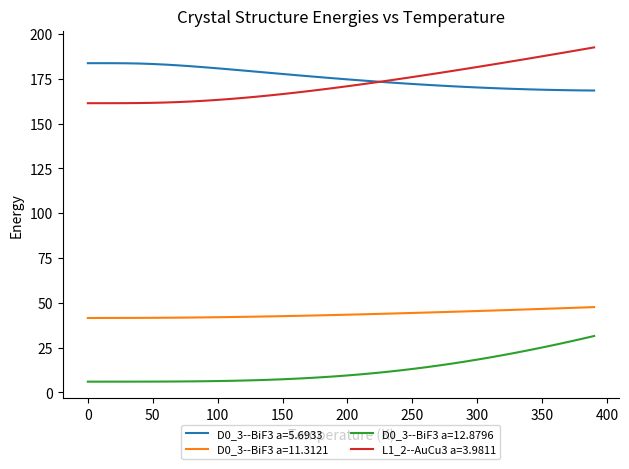

What is the maximum value shown in the chart?

192.5